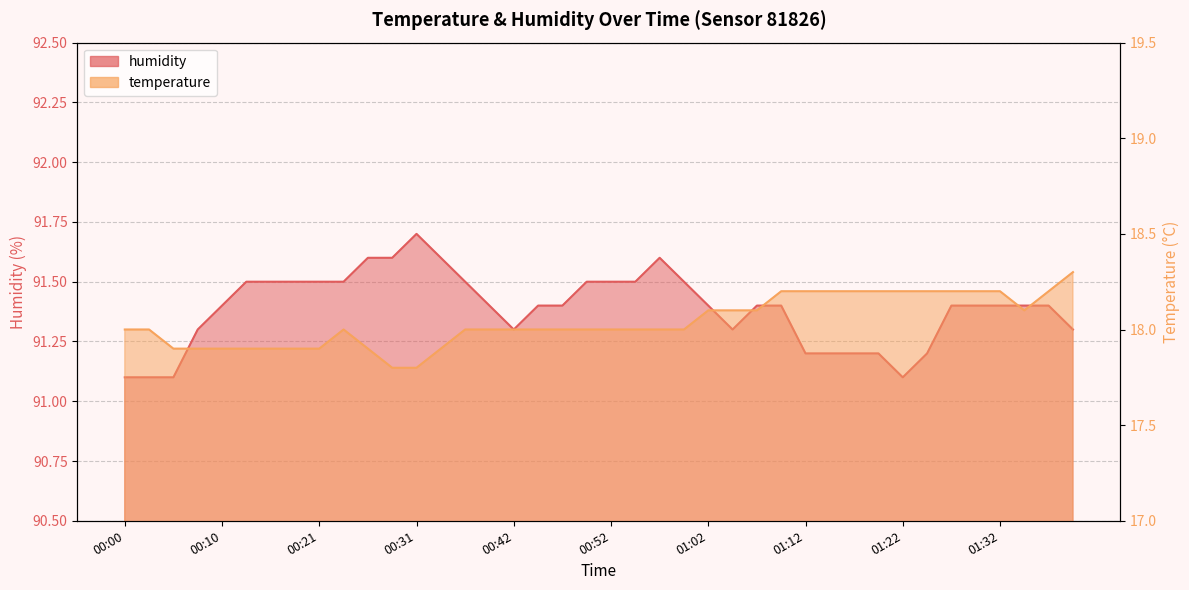

How many lines are shown in the chart?

2